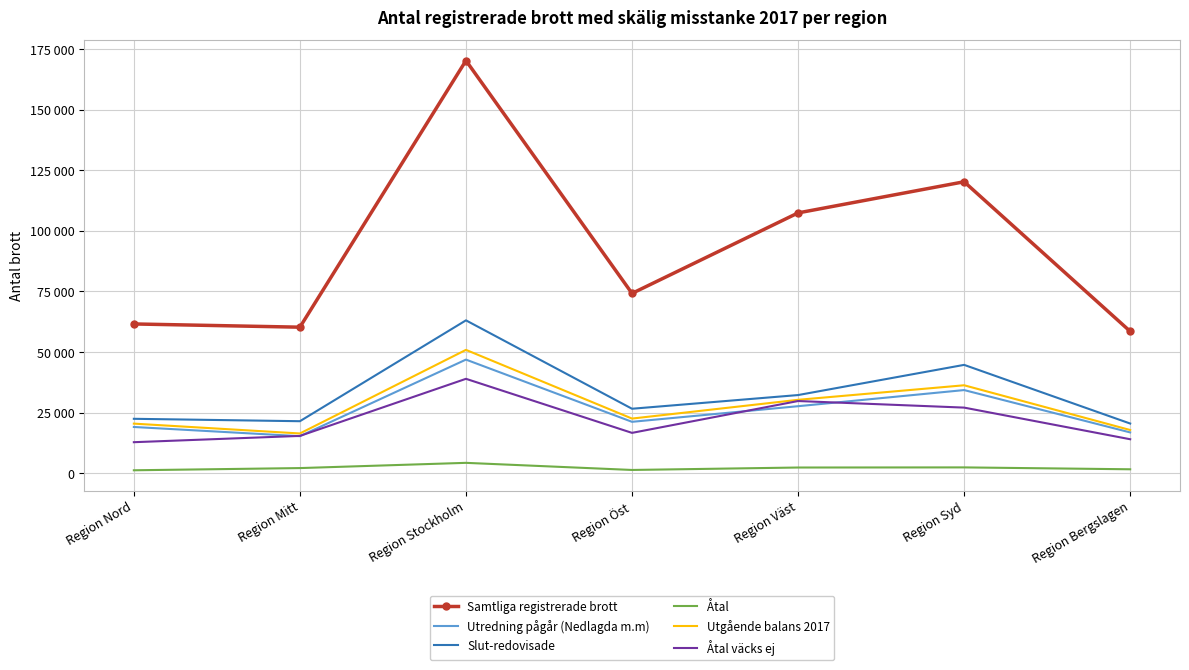

At which category does Samtliga registrerade brott reach its first local peak?

Region Stockholm